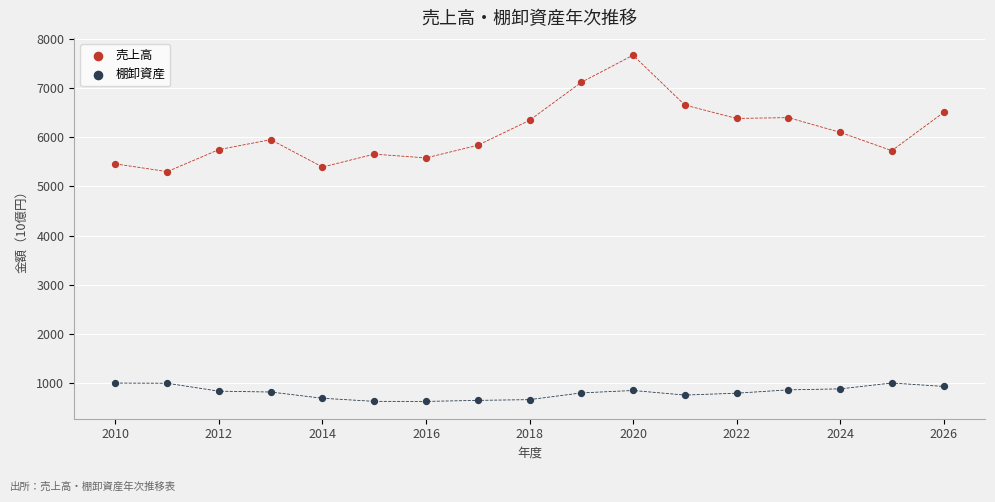

Which series reaches the minimum Y coordinate?

棚卸資産